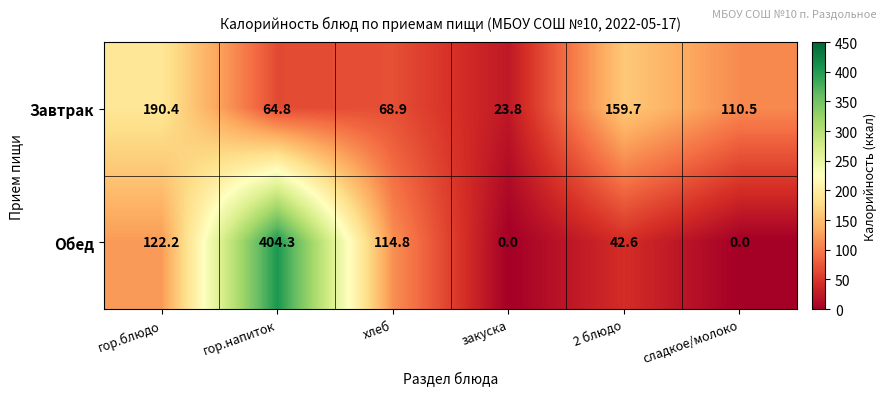

Where is Завтрак nearest to the value 107?

сладкое/молоко